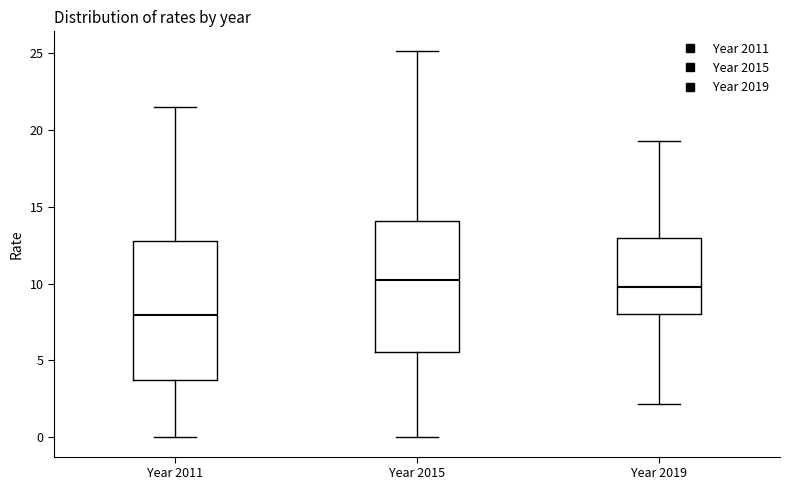

Where is the lower edge of the box for Year 2011 on the y-axis? The values are not printed on the chart, so give them approximately, as read against the axis.

4.0